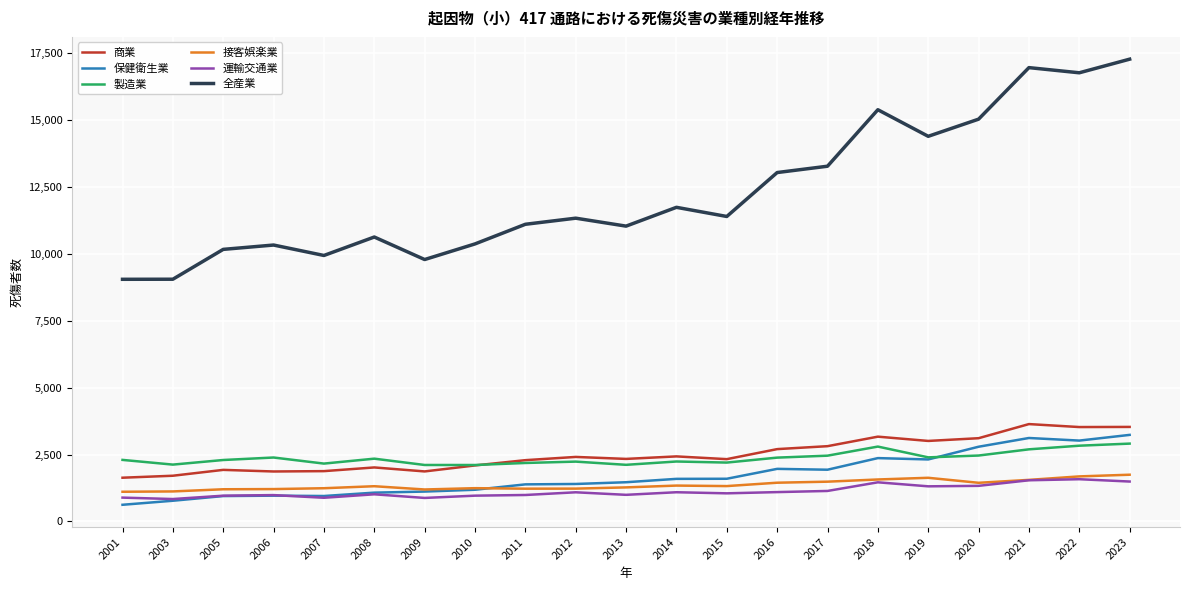

What are all the series names shown in the legend?

商業, 保健衛生業, 製造業, 接客娯楽業, 運輸交通業, 全産業